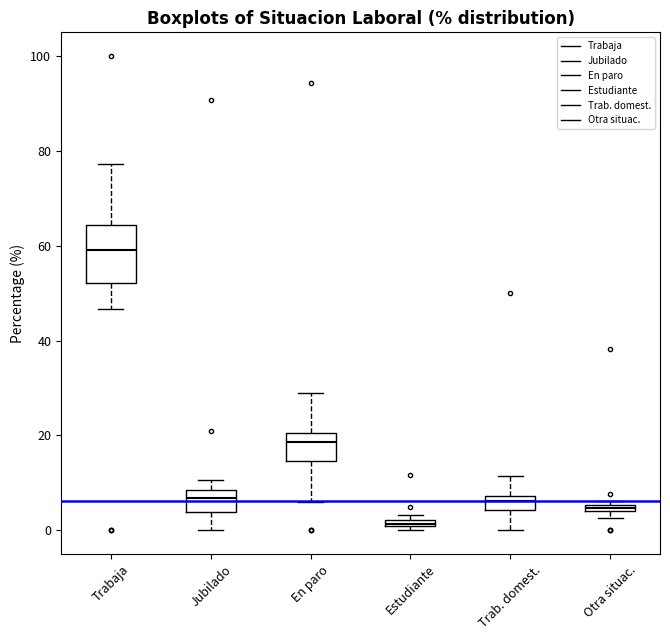

Where does the median line of the box for Trab. domest. sit on the y-axis? The values are not printed on the chart, so give them approximately, as read against the axis.

6